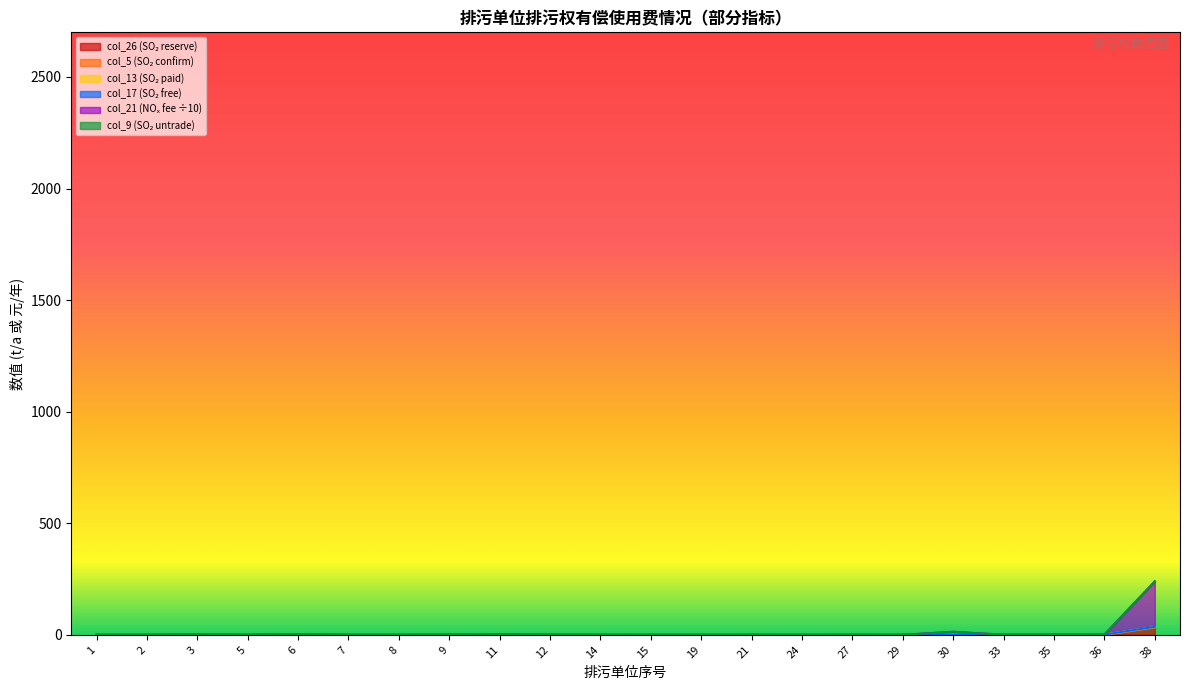

Is the value of col_26 (SO2 reserve) at 27 greater than the value of col_17 (SO2 free) at 12?

No